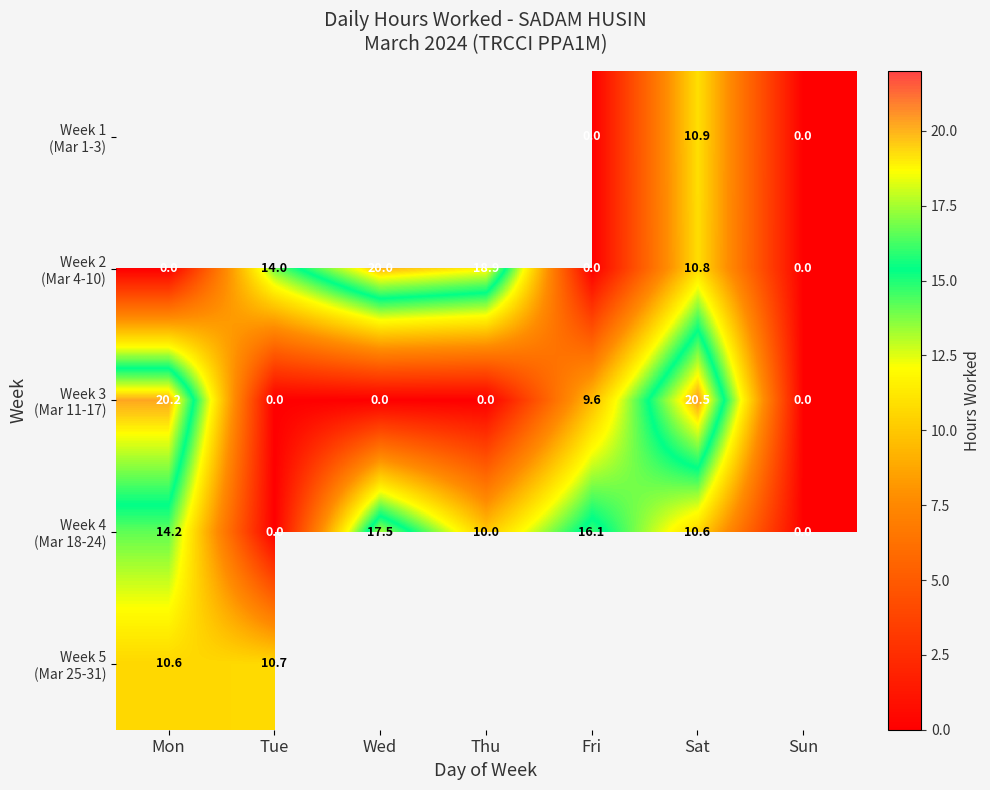

What is the difference between the second highest and minimum values in the Week 3 (Mar 11-17) series?

20.2